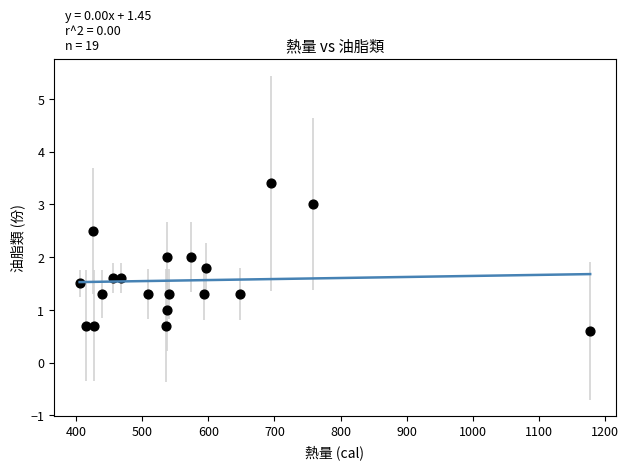

What is the range of Y values (max minus min)?

2.8